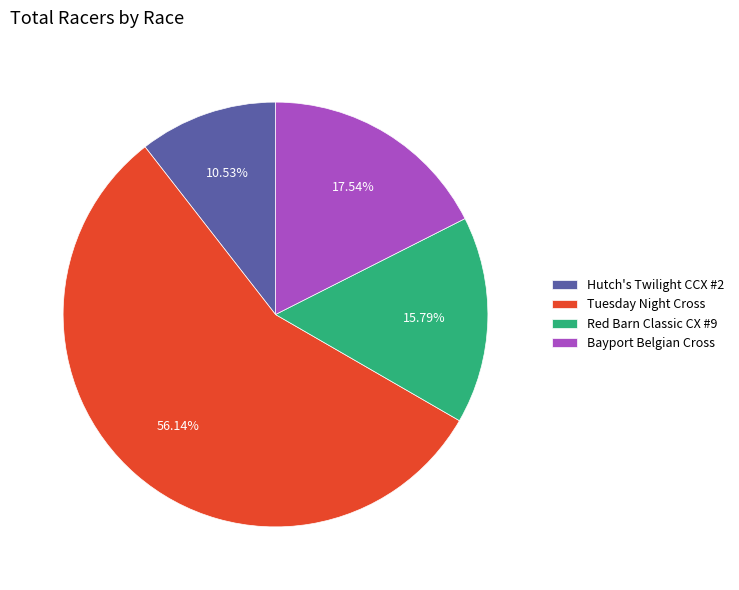

What is the ratio of the value at Bayport Belgian Cross to the value at Tuesday Night Cross?

0.3